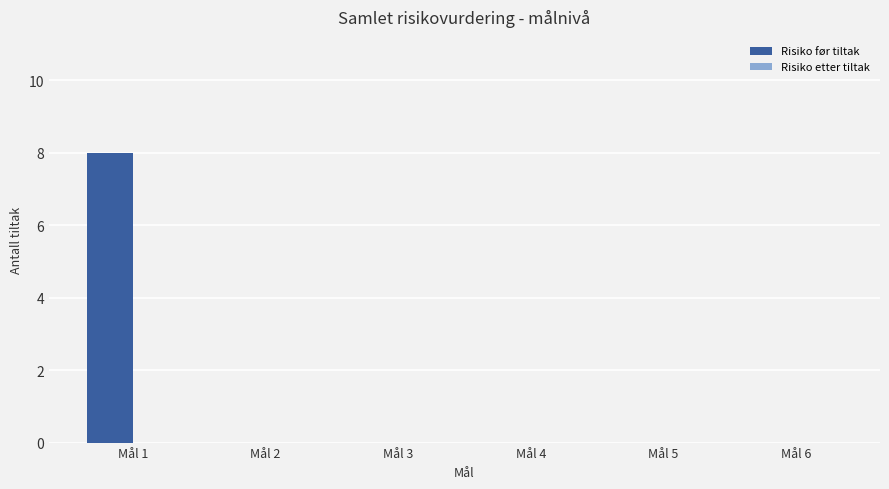

Reading right to left, transcribe all the data shown in this chart.

Mål 6=0	Mål 5=0	Mål 4=0	Mål 3=0	Mål 2=0	Mål 1=8